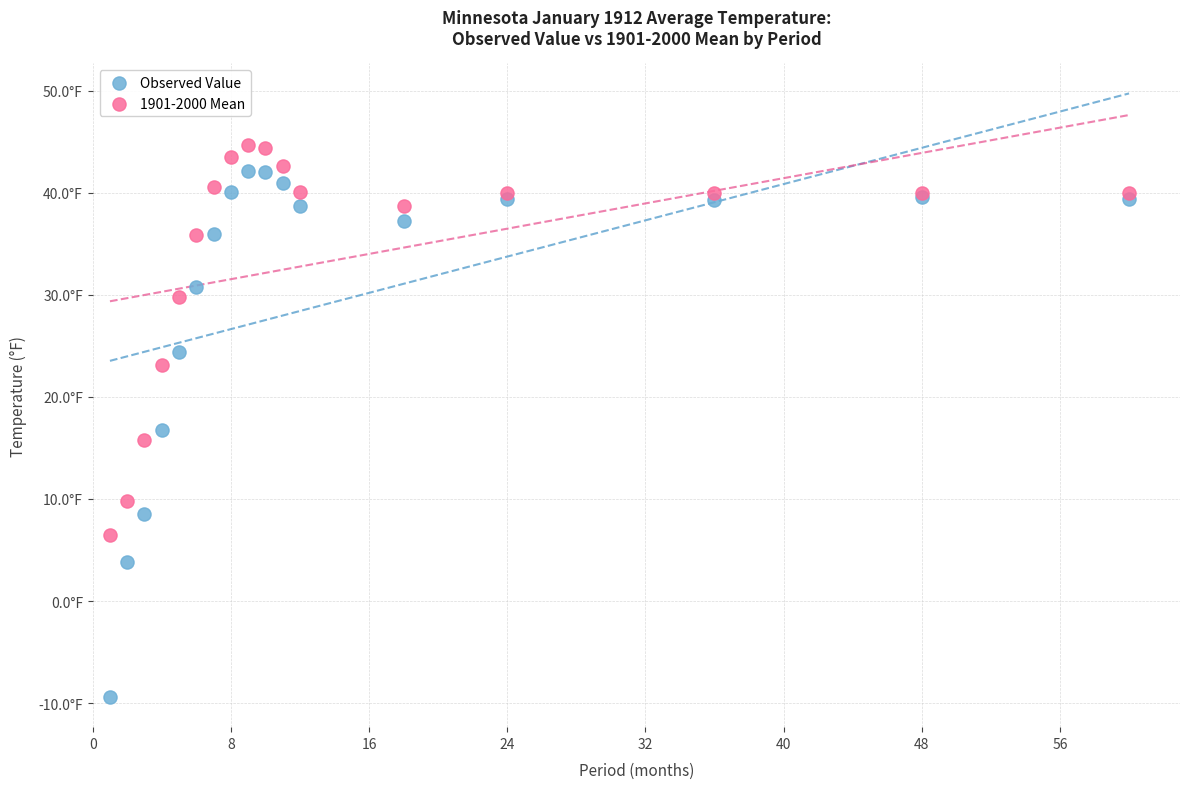

Which series contains the lowest Y value?

Observed Value